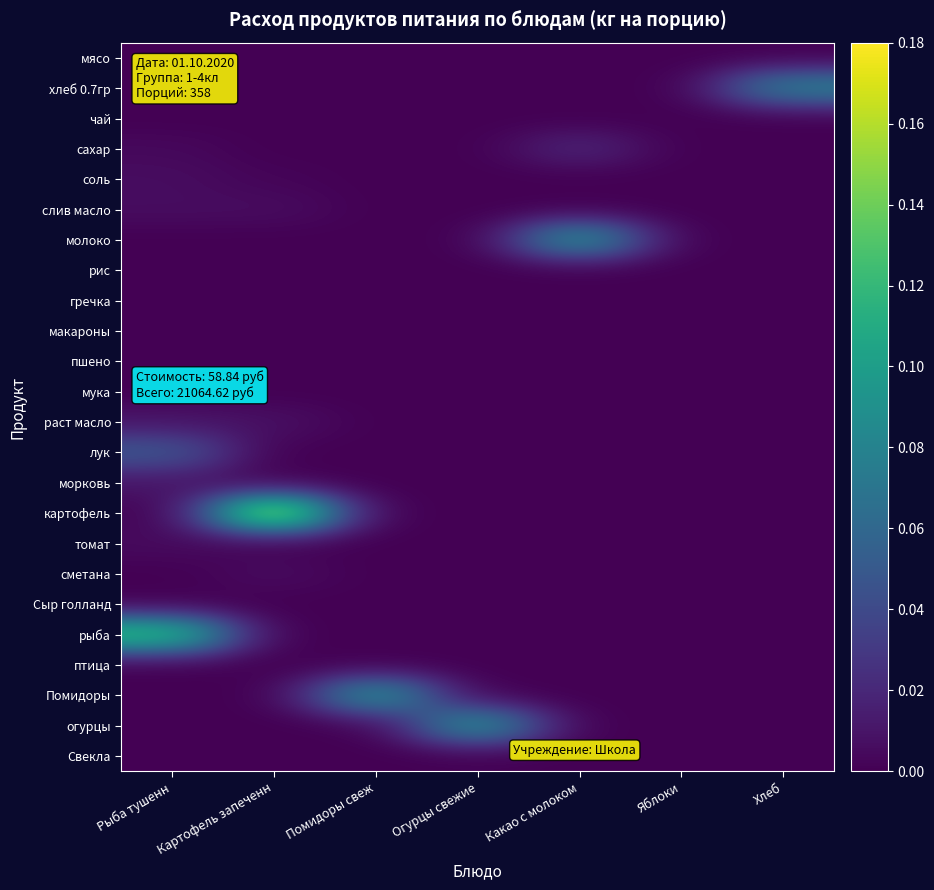

Which has a higher value, Картофель запеченн or Помидоры свеж?

Картофель запеченн